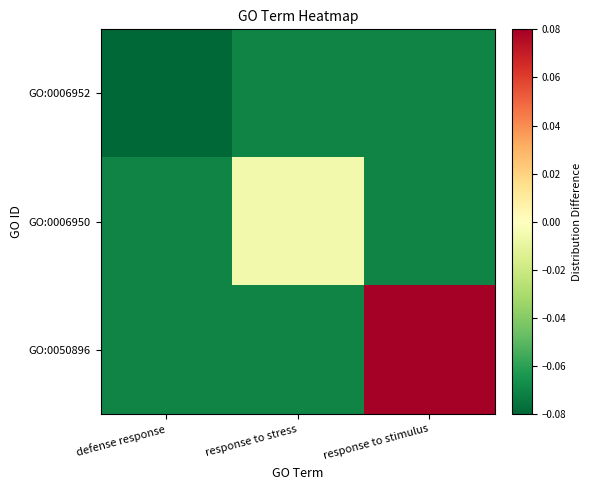

At how many categories does at least one series exceed 0?

1